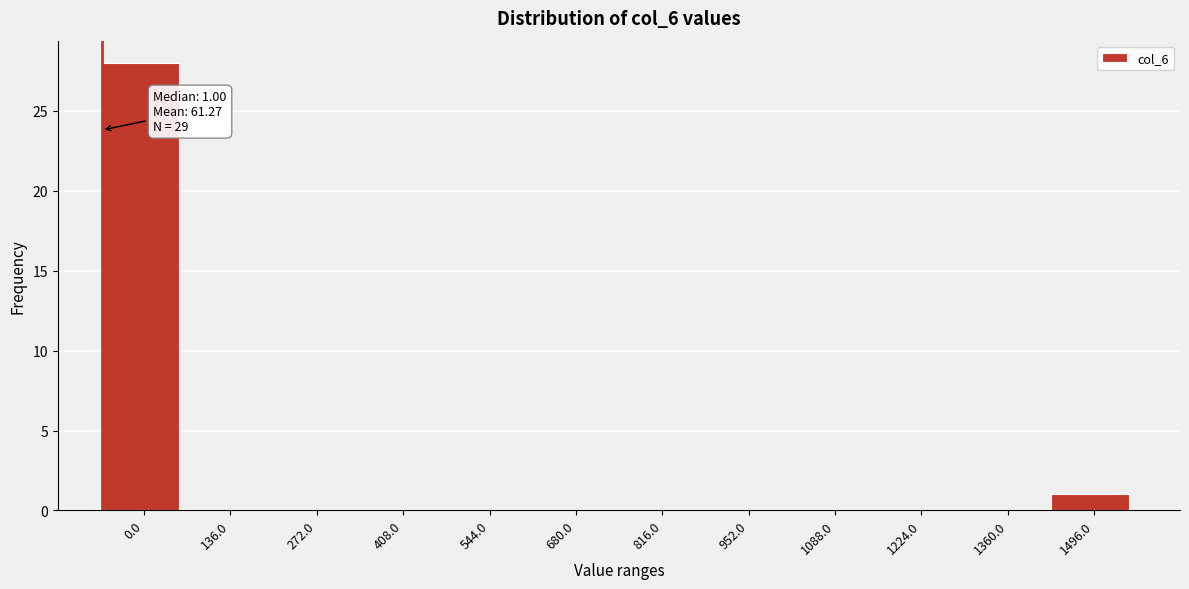

Reading left to right, what are all the values shown in this chart?

0.0=28	136.0=0	272.0=0	408.0=0	544.0=0	680.0=0	816.0=0	952.0=0	1088.0=0	1224.0=0	1360.0=0	1496.0=1